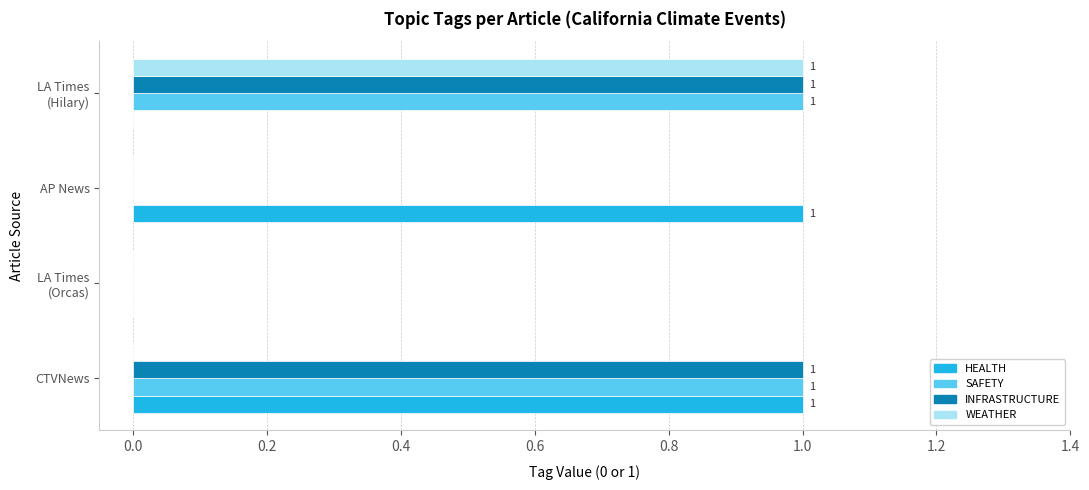

The WEATHER series shows 0 at CTVNews. True or false?

True